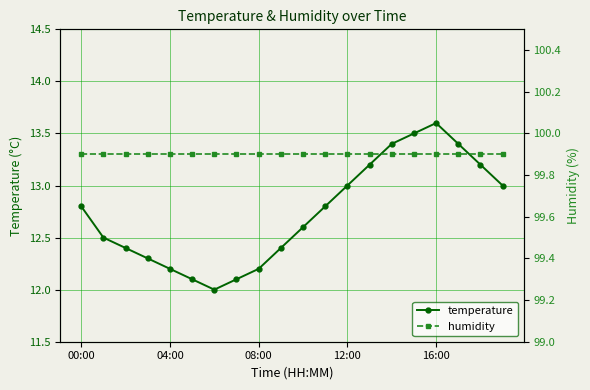

What is the difference between the second highest and second lowest values in the temperature series?

1.4